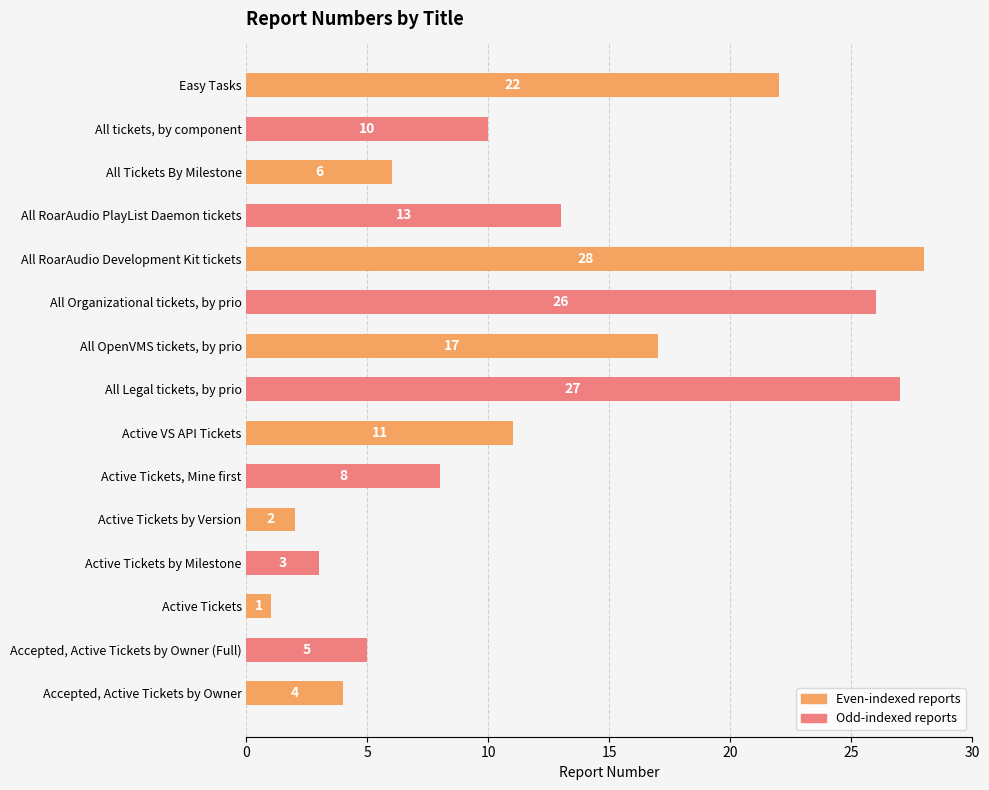

Rank the categories by value from highest to lowest.

All RoarAudio Development Kit tickets, All Legal tickets, by prio, All Organizational tickets, by prio, Easy Tasks, All OpenVMS tickets, by prio, All RoarAudio PlayList Daemon tickets, Active VS API Tickets, All tickets, by component, Active Tickets, Mine first, All Tickets By Milestone, Accepted, Active Tickets by Owner (Full), Accepted, Active Tickets by Owner, Active Tickets by Milestone, Active Tickets by Version, Active Tickets